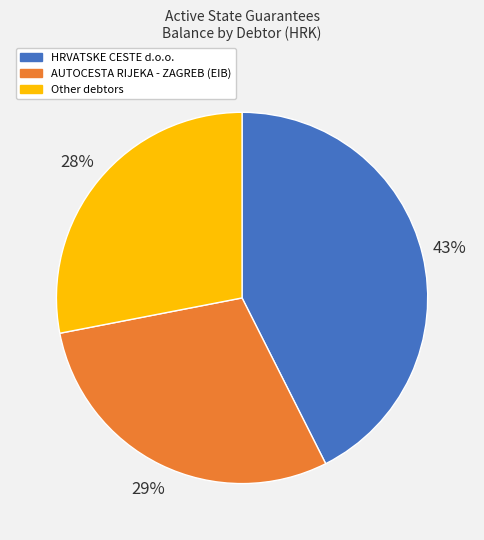

To the nearest percent, what is the average slice percentage?

33%